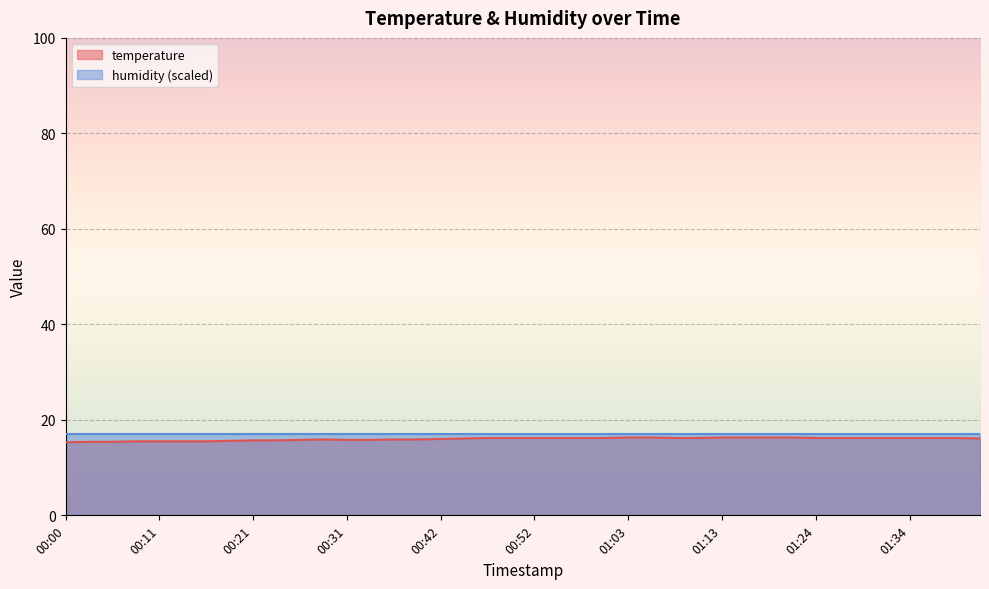

How many interior local peaks (higher than both neighbors) does the data have?

1